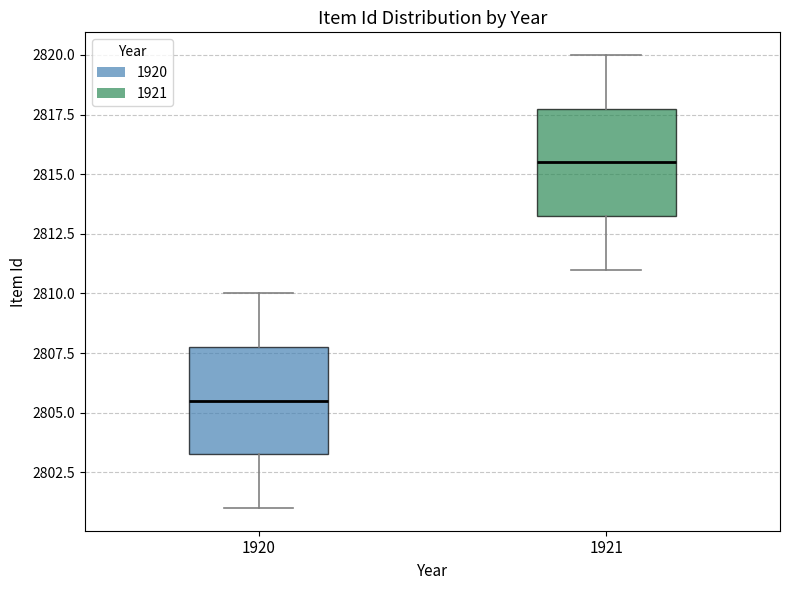

Reading left to right, transcribe this box plot: for each box, give where its median line is, the range the box spans, and where its two whiskers end, as read against the y-axis. The values are not printed on the chart, so give them approximately, as read against the axis.

1920: median 2805.5, box 2803.5 to 2808.0, whiskers 2801.0 to 2810.0
1921: median 2815.5, box 2813.5 to 2818.0, whiskers 2811.0 to 2820.0